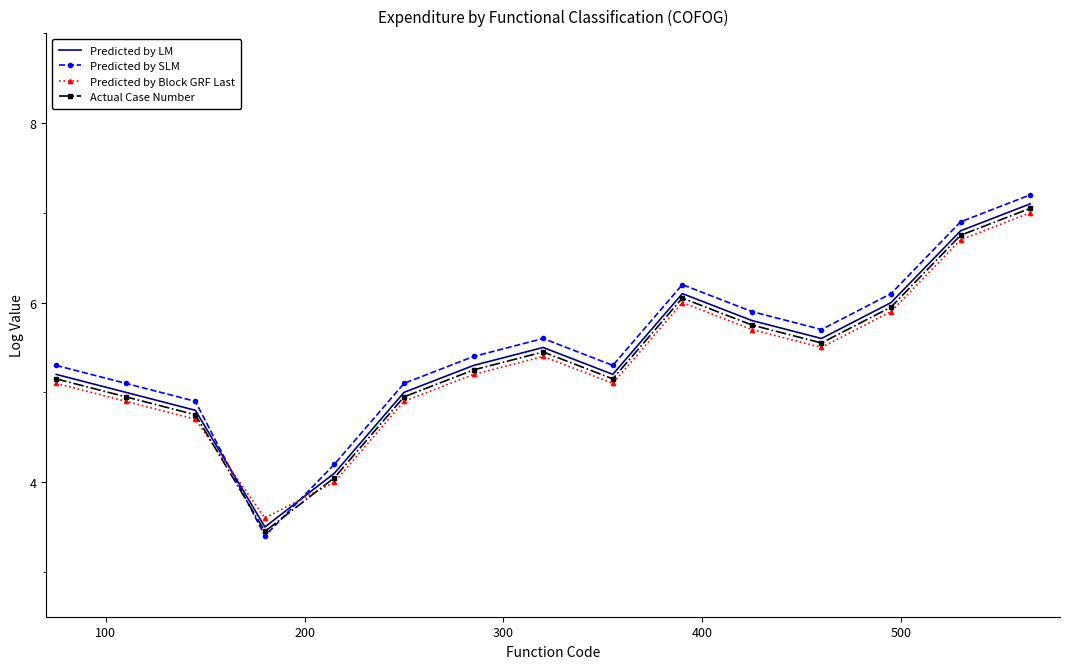

What is the minimum value for Actual Case Number?

3.5